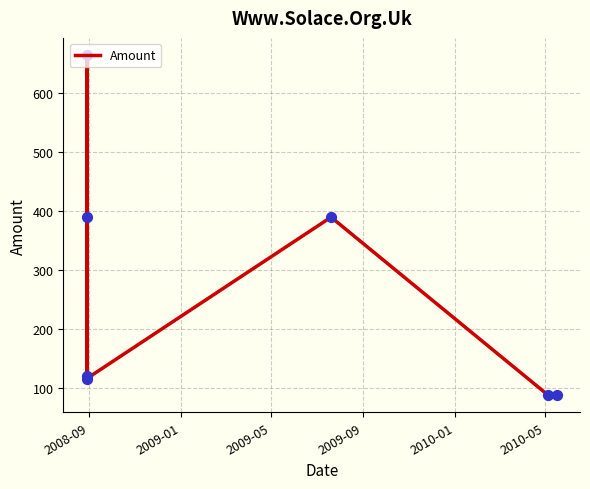

Approximately how many times larger is the value at 2009-09 compared to 2008-09?

1.0